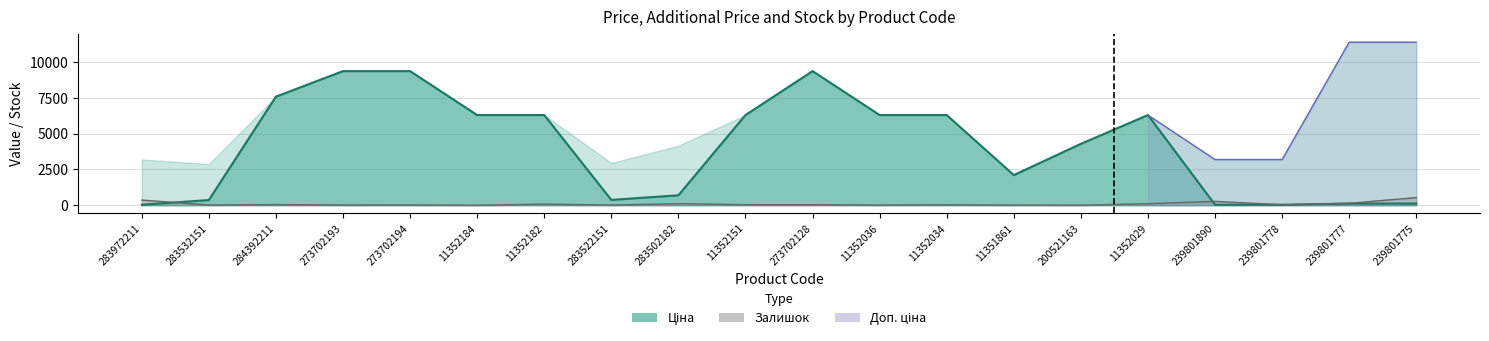

What is the average value of the Залишок series?

91.8